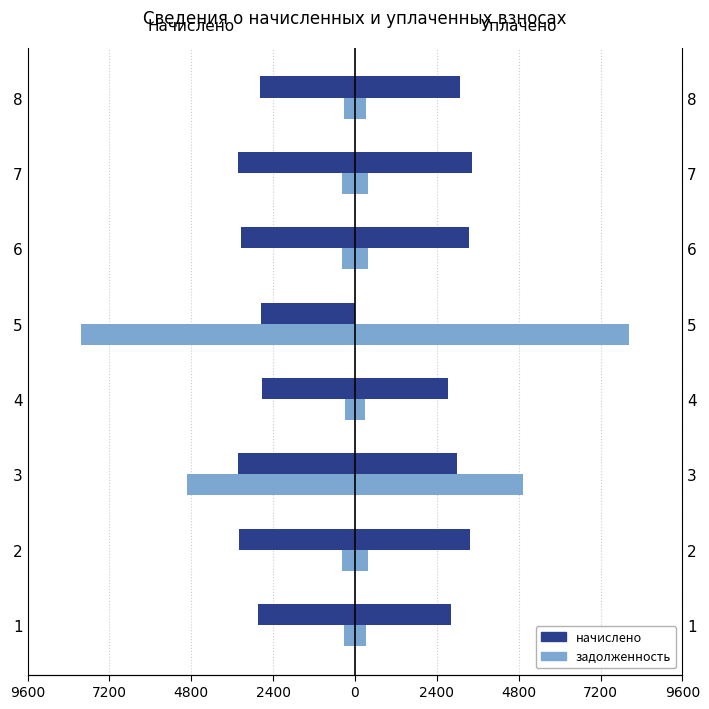

True or false: начислено has a value of -3869.7 at 8.

False